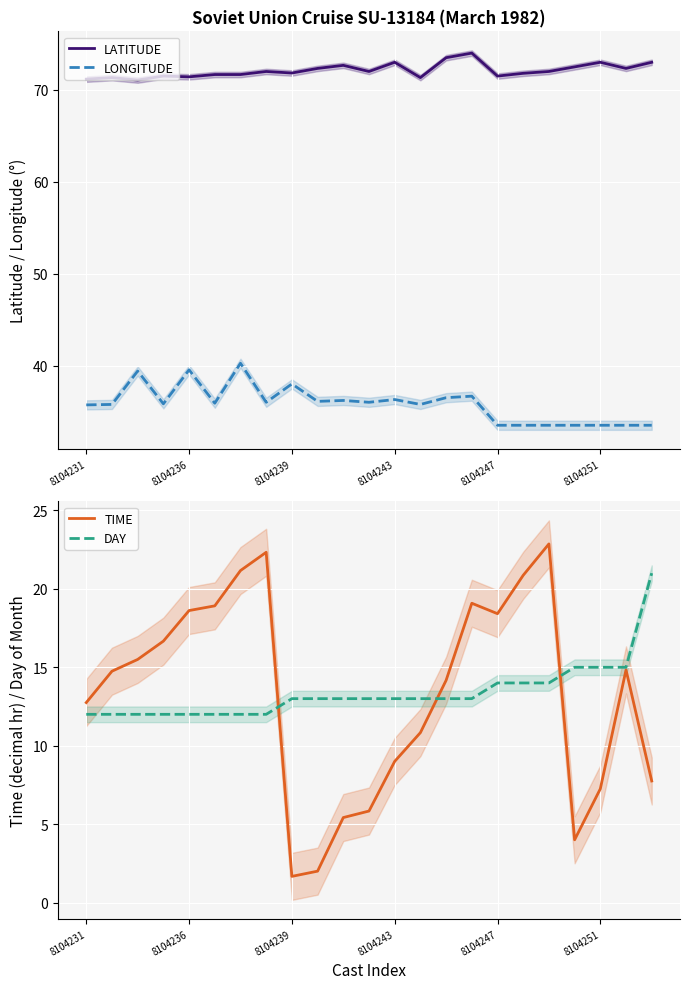

At 22, list the series in order from largest to smallest.

LATITUDE, LONGITUDE, DAY, TIME